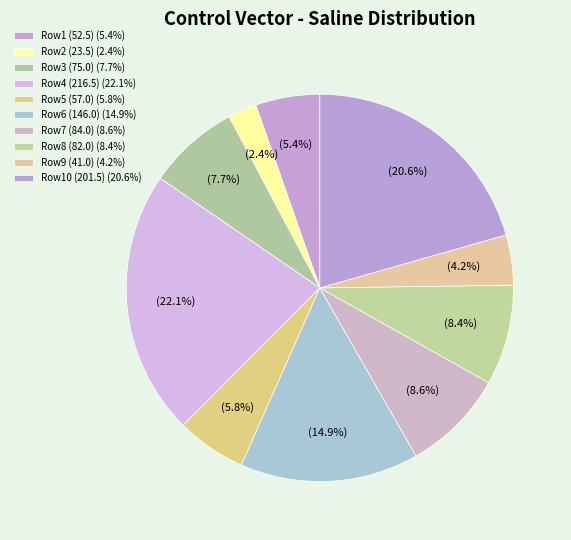

Count the number of slices in the pie.

10